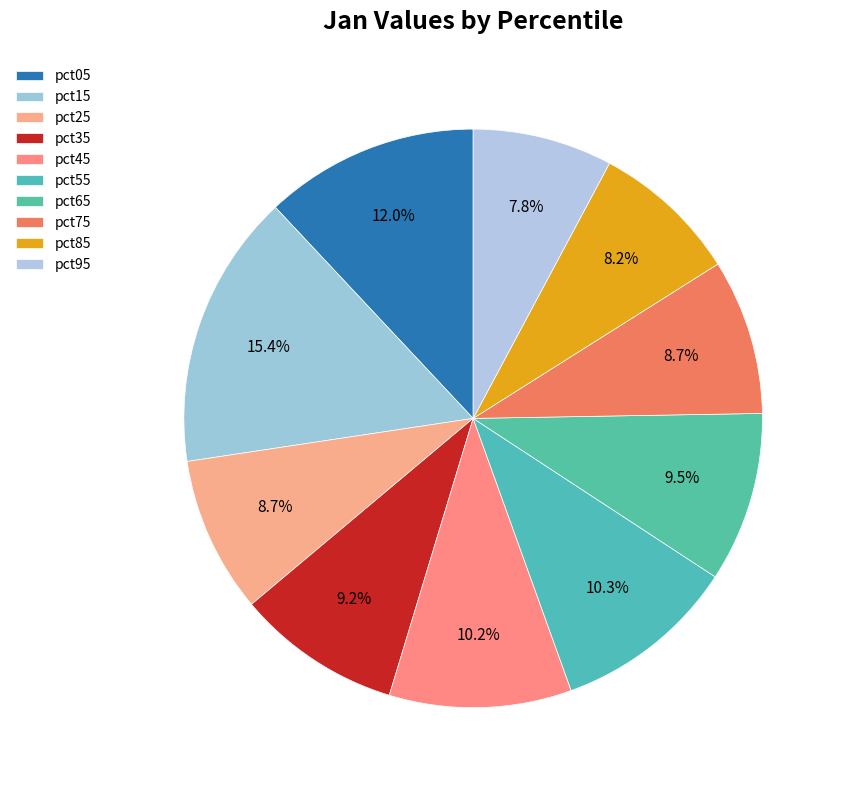

Rank the categories by value from lowest to highest.

pct95, pct85, pct75, pct25, pct35, pct65, pct45, pct55, pct05, pct15